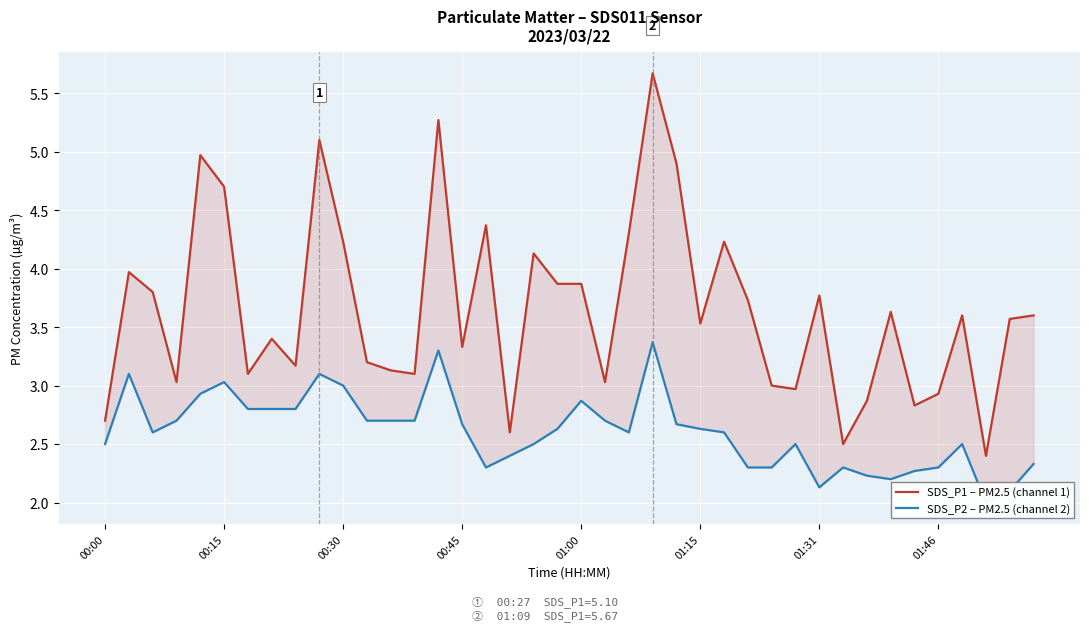

Which has a higher value, 11 or 17?

11